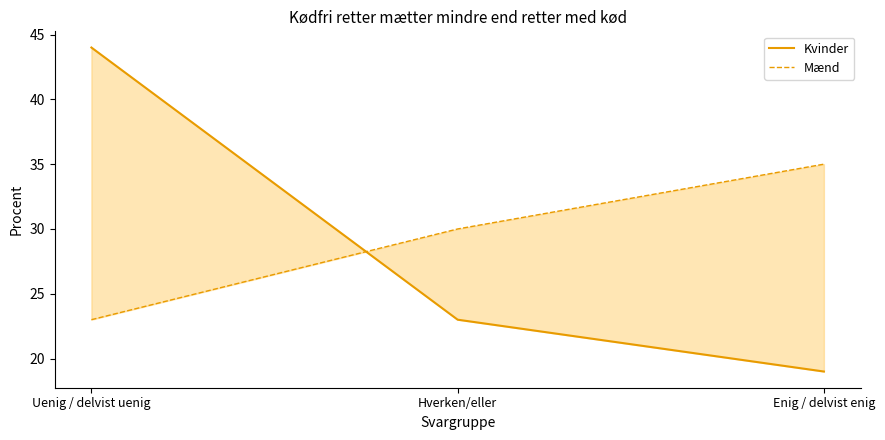

What is the total value across all series at Uenig / delvist uenig?

67